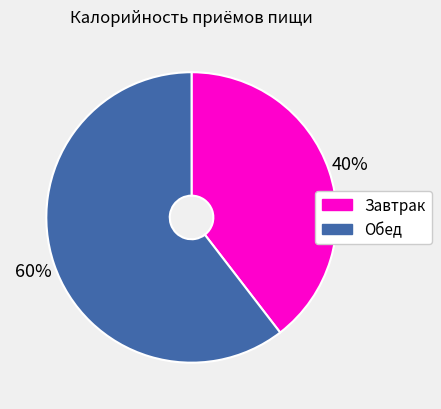

Is it true that Обед is 52% of the pie?

False